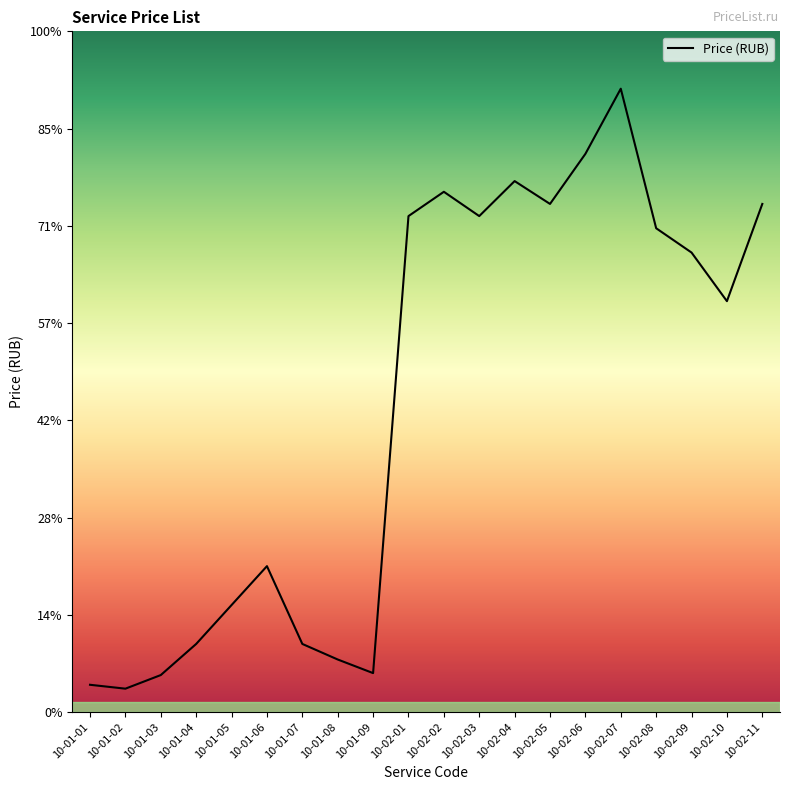

Is this an area chart (filled region under the line)?

No